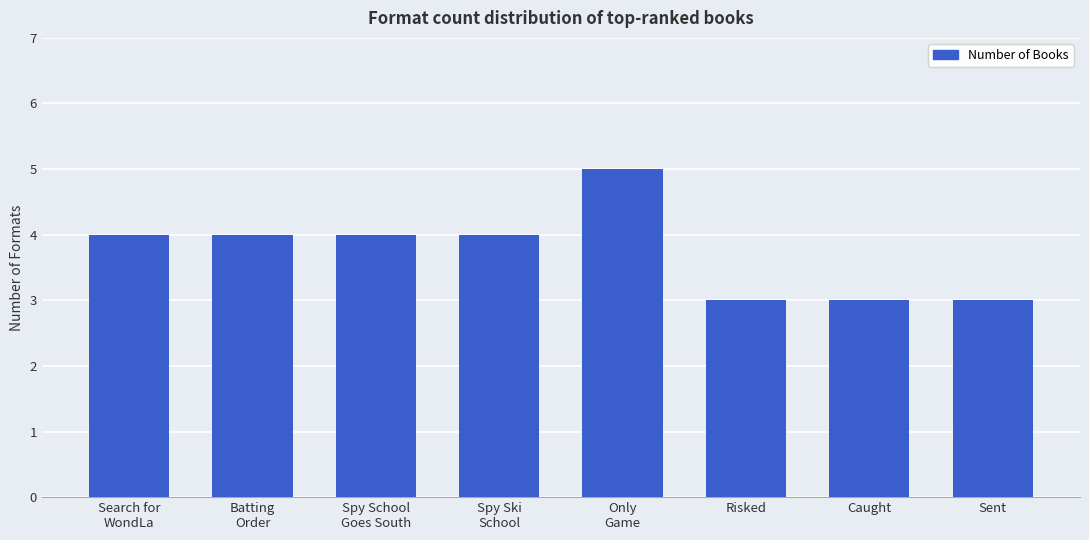

The chart shows a value of 5 at Only
Game. True or false?

True